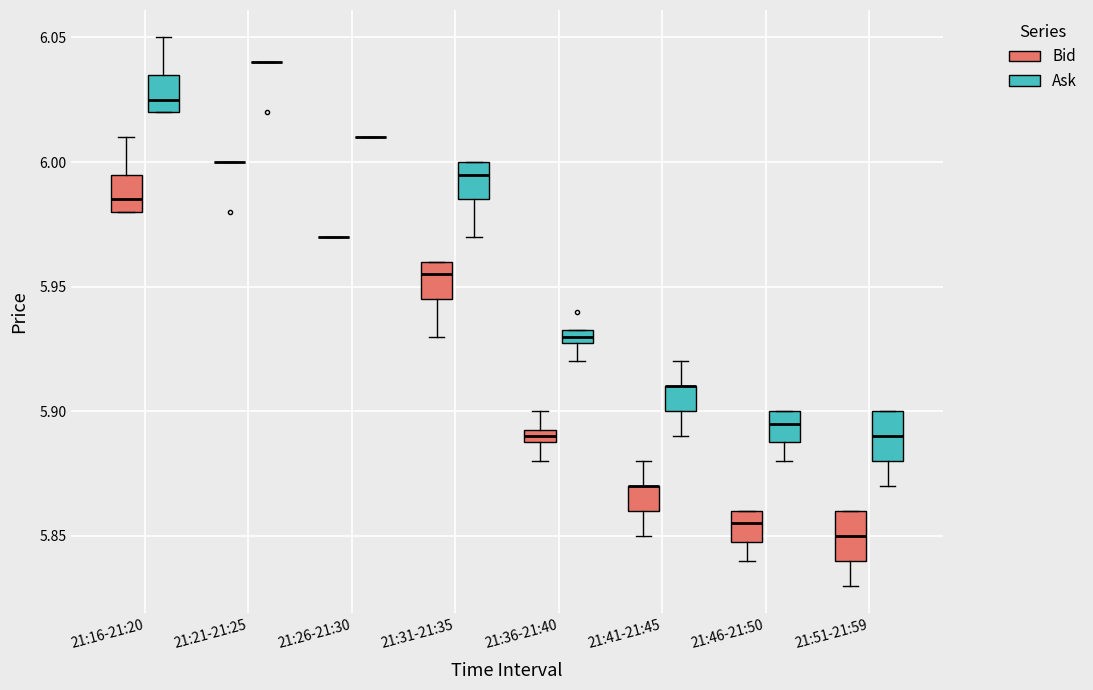

Where is the lower edge of the box for 21:36-21:40 (Bid) on the y-axis? The values are not printed on the chart, so give them approximately, as read against the axis.

5.890